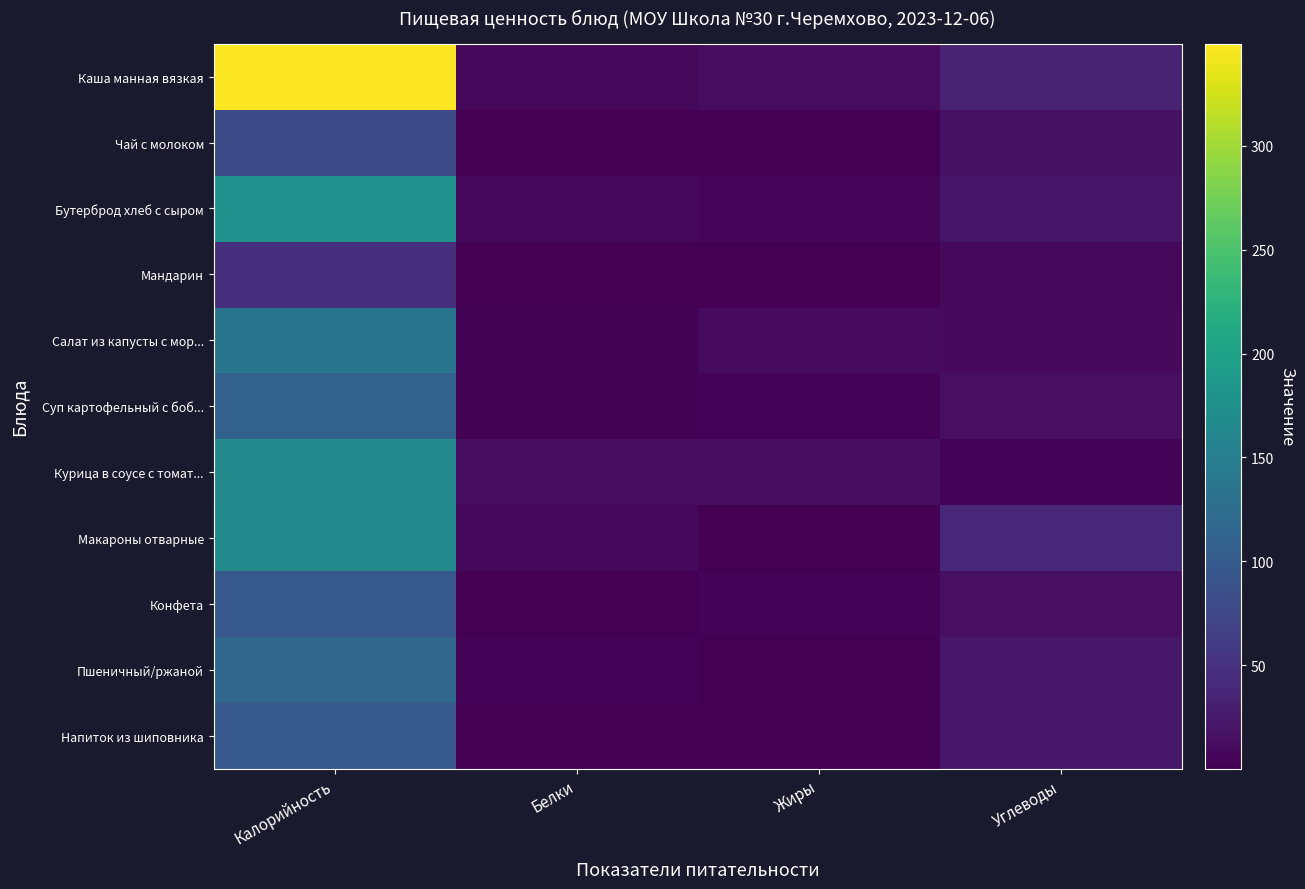

Which series has the largest range (max minus min)?

Каша манная вязкая